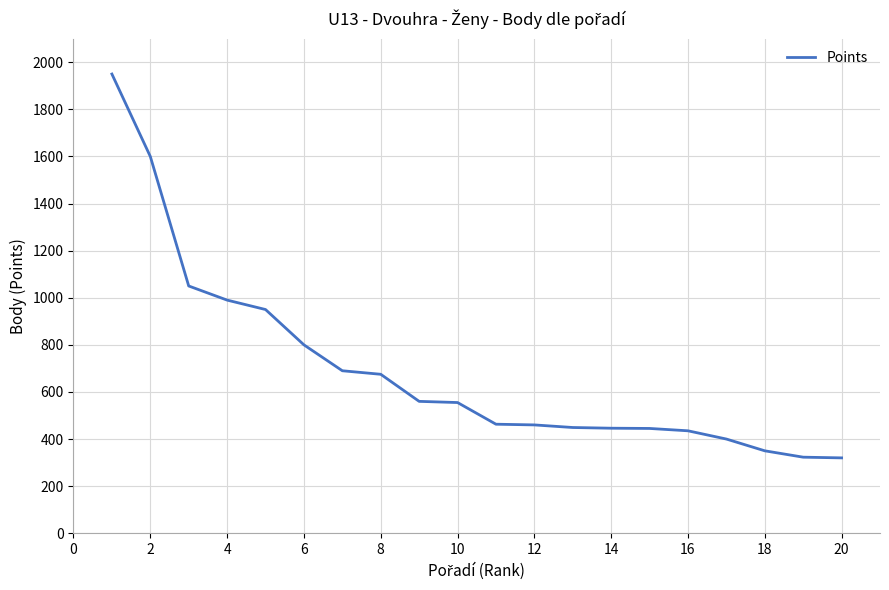

What is the minimum value shown in the chart?

320